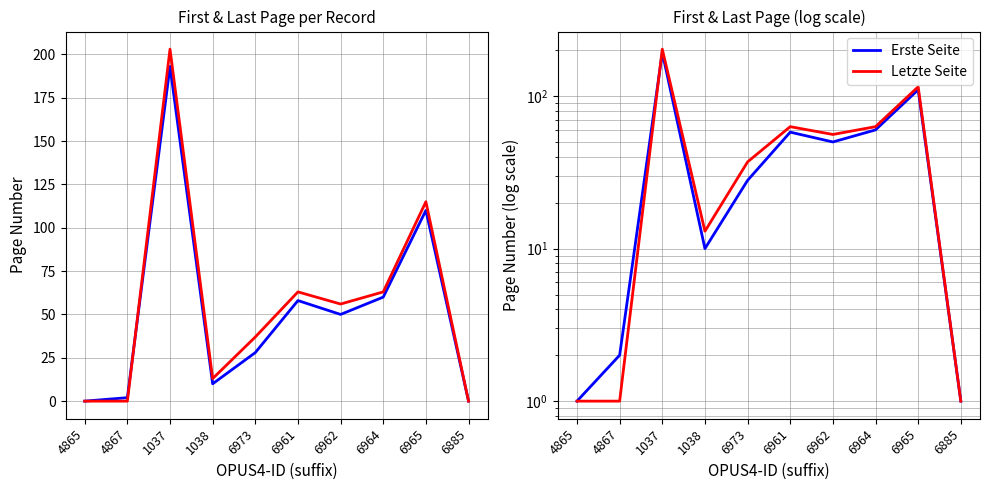

At which category does Erste Seite reach its first local peak?

1037